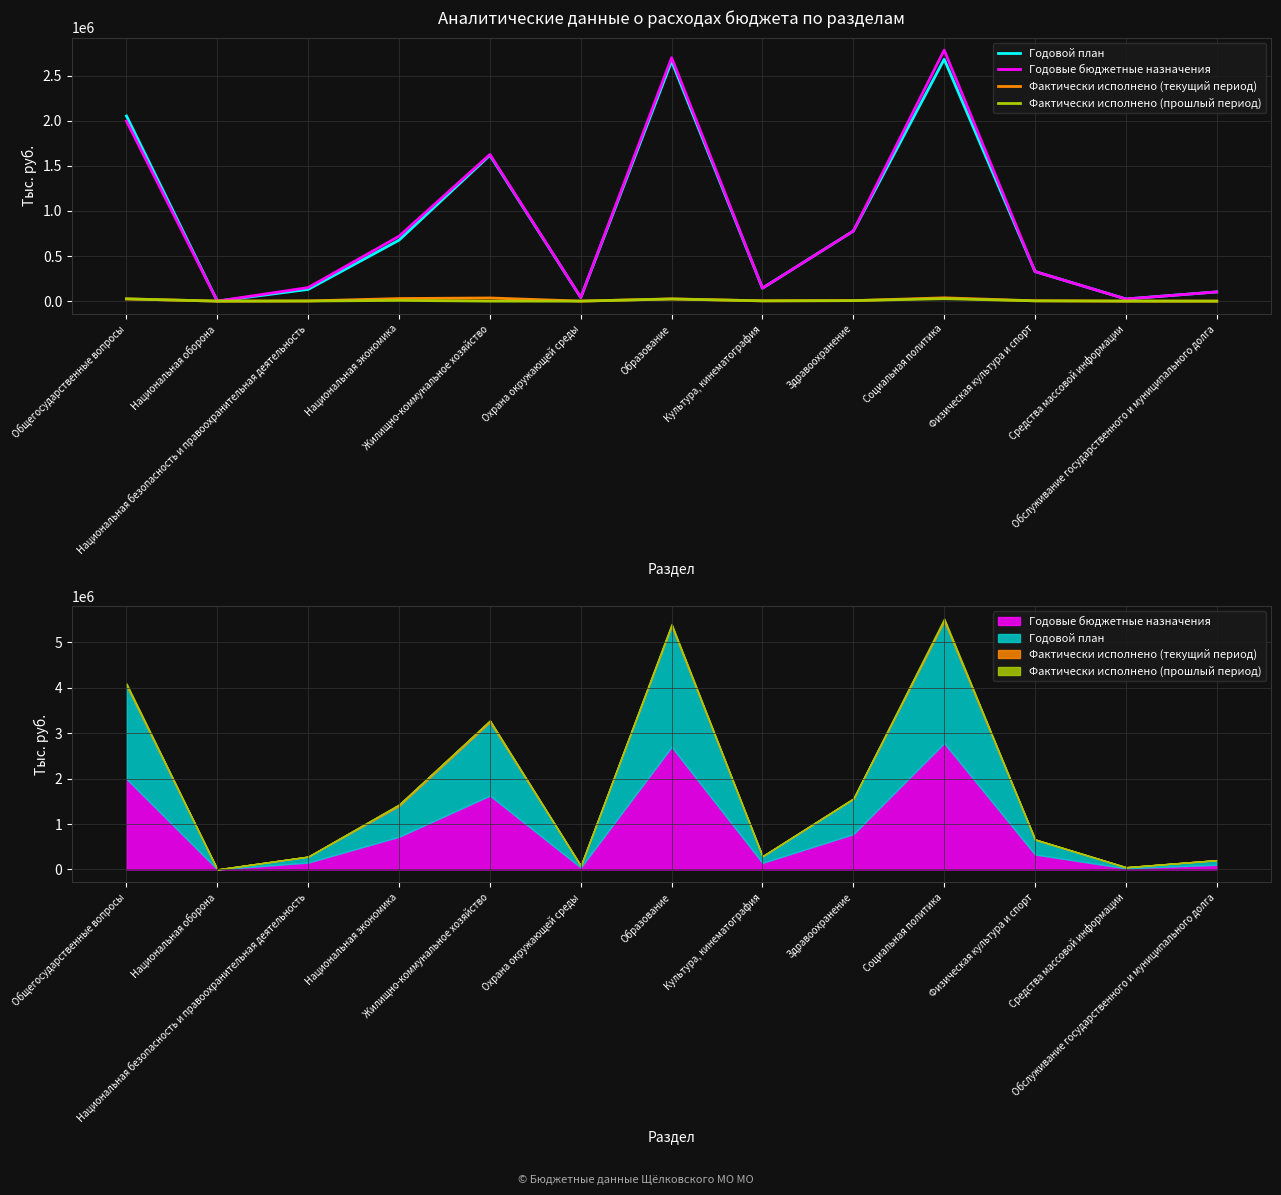

The Фактически исполнено (прошлый период) series shows 0.0 at Жилищно-коммунальное хозяйство. True or false?

True